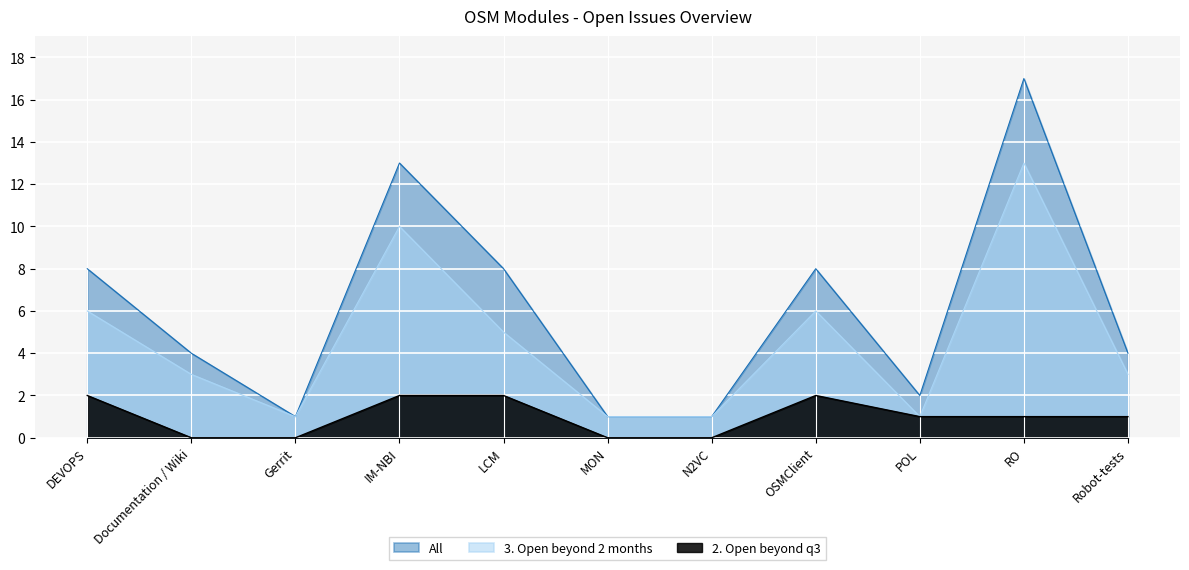

Reading left to right, extract all data points from this chart.

3. Open beyond 2 months: 6	3	1	10	5	1	1	6	1	13	3
All: 8	4	1	13	8	1	1	8	2	17	4
2. Open beyond q3: 2	0	0	2	2	0	0	2	1	1	1